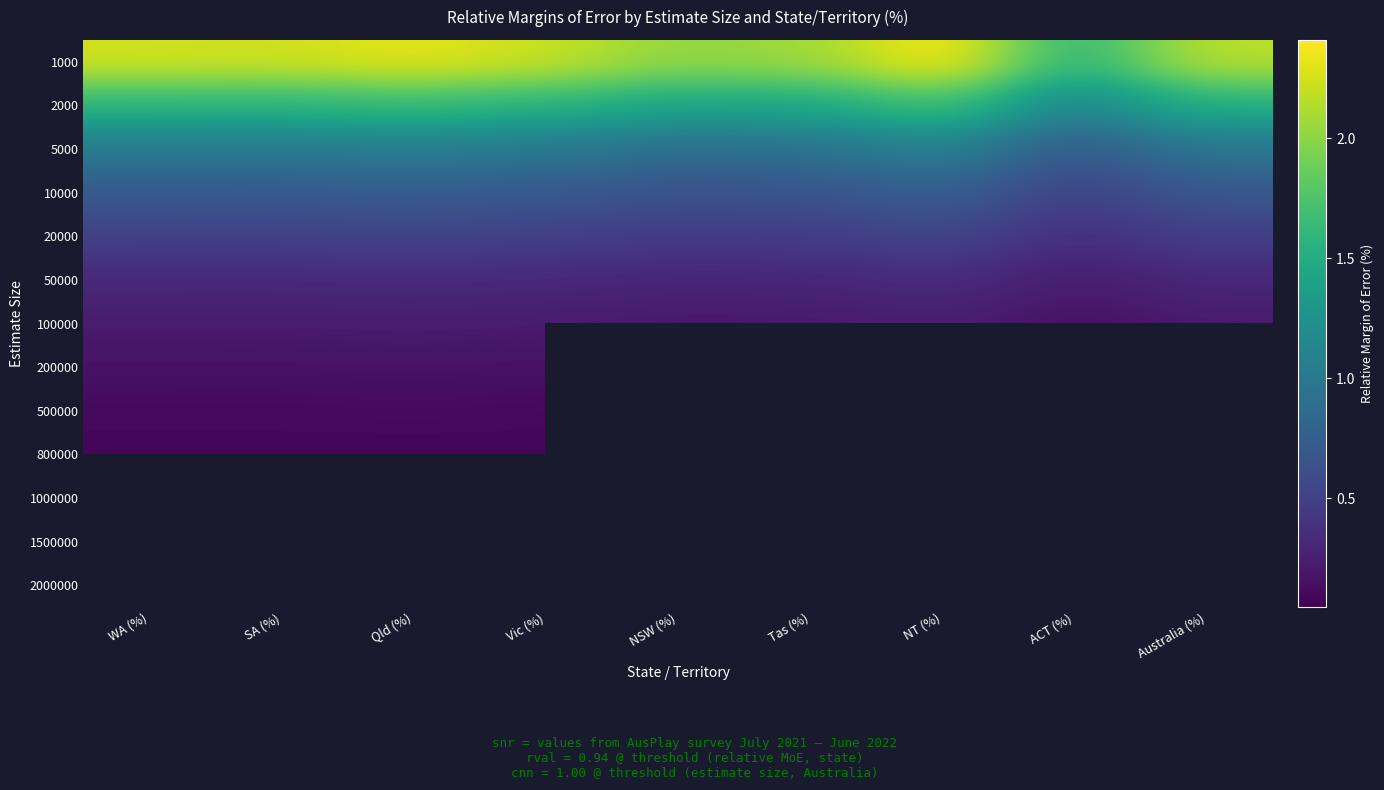

Rank the series by their maximum value, from lowest to highest.

2000000, 1500000, 1000000, 800000, 500000, 200000, 100000, 50000, 20000, 10000, 5000, 2000, 1000